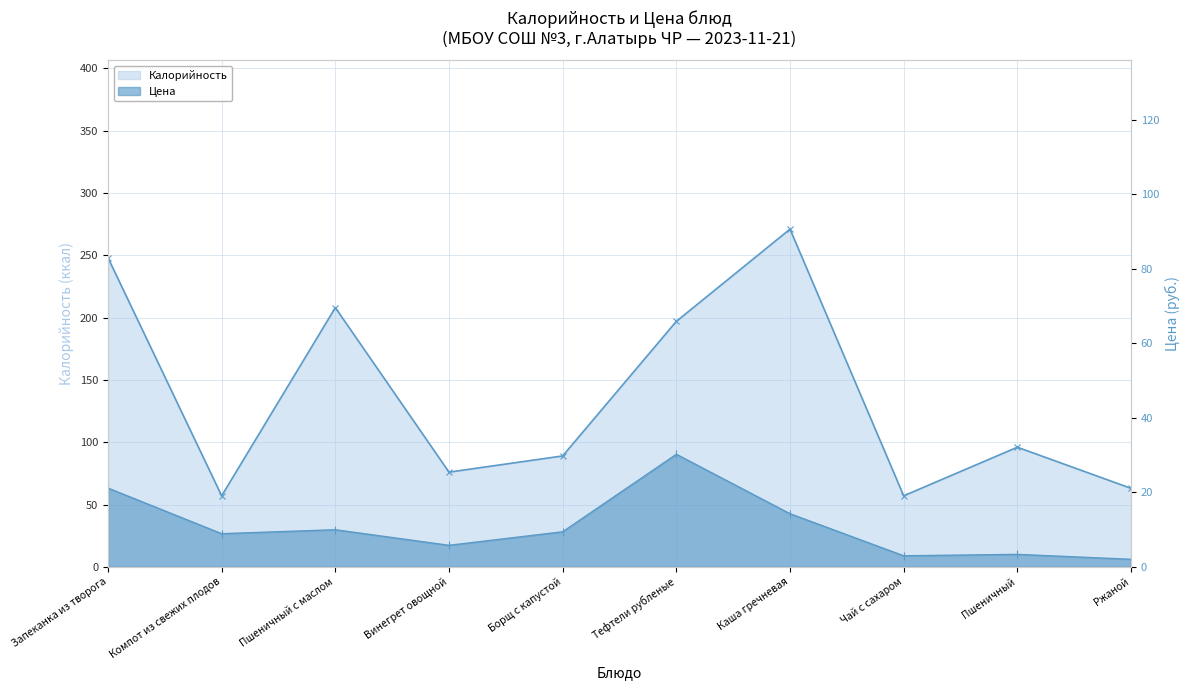

At which category does the chart reach its minimum across all series?

Ржаной